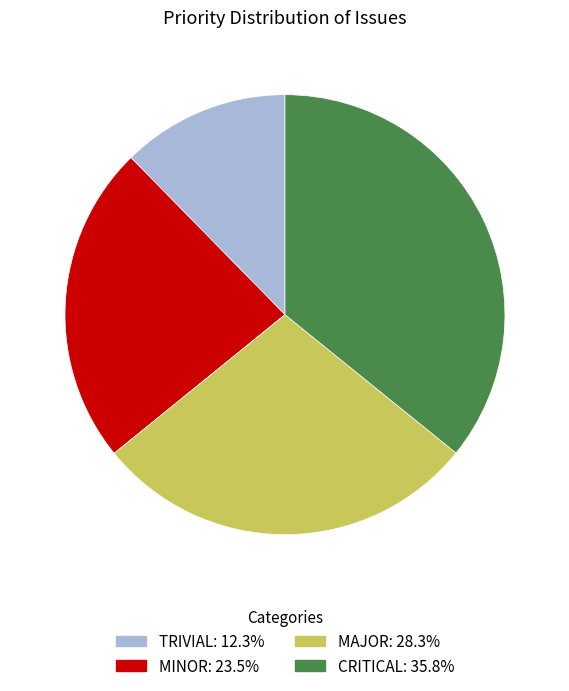

Does any single category account for the majority?

No